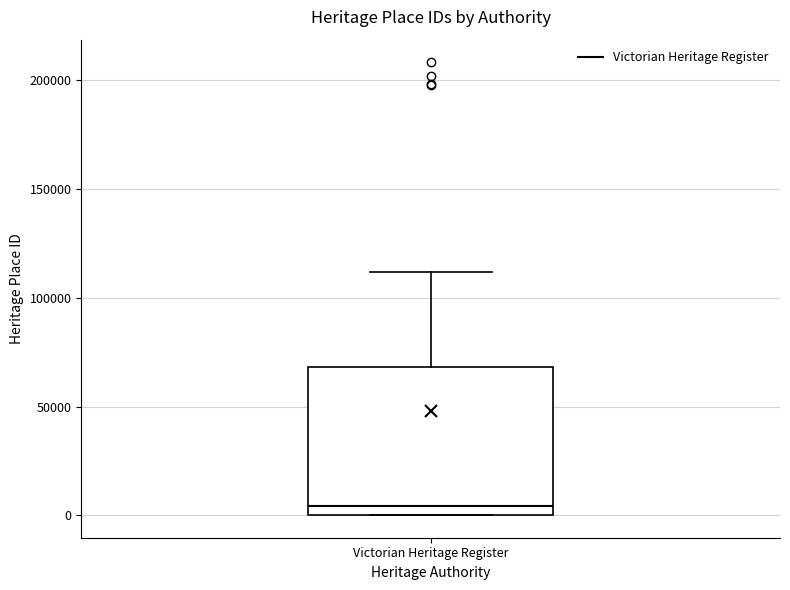

Transcribe this box plot: give where the median line is, the range the box spans, and where the two whiskers end, as read against the y-axis. The values are not printed on the chart, so give them approximately, as read against the axis.

median 5000, box 0 to 70000, whiskers 0 to 110000